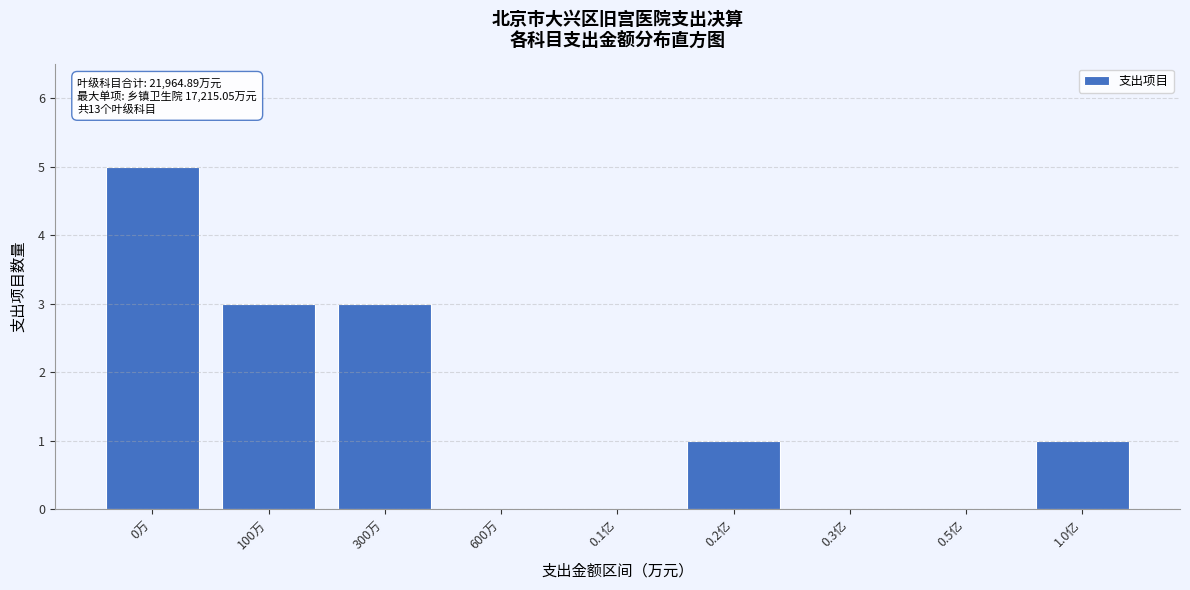

Reading left to right, what are all the values shown in this chart?

0万=5	100万=3	300万=3	600万=0	0.1亿=0	0.2亿=1	0.3亿=0	0.5亿=0	1.0亿=1